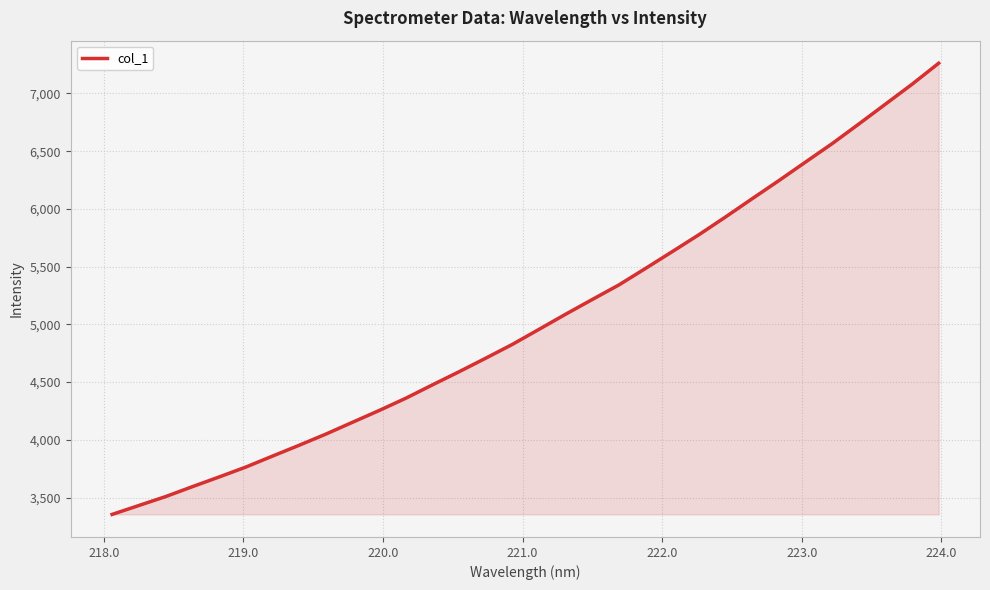

What is the difference between the second highest and minimum values?

3725.2